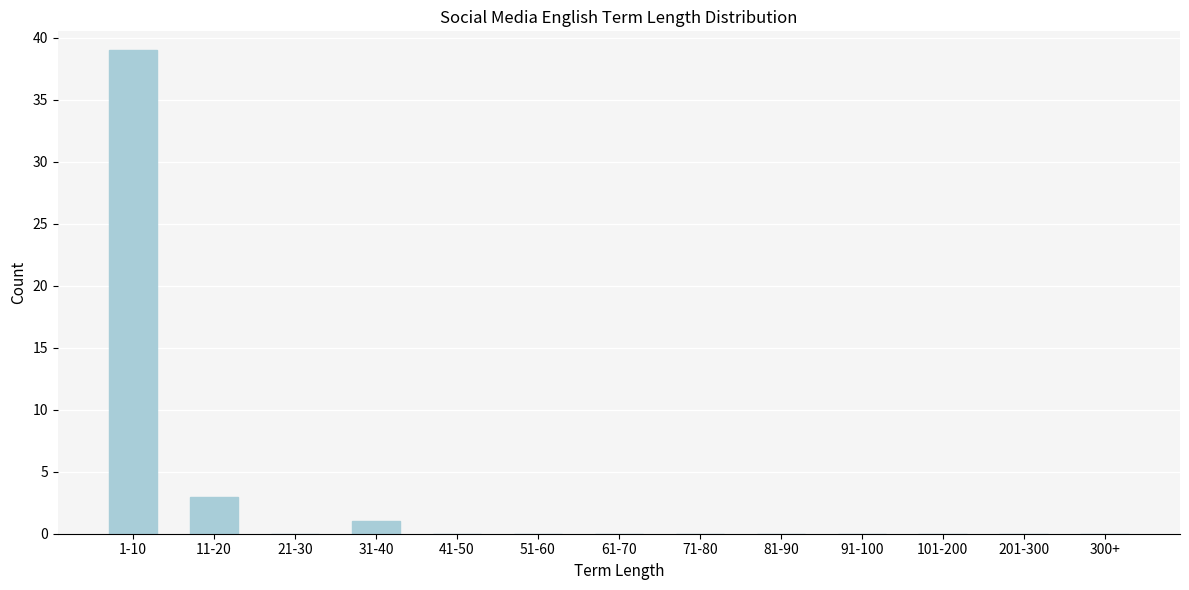

Reading left to right, list all the values displayed in this chart.

1-10=39	11-20=3	21-30=0	31-40=1	41-50=0	51-60=0	61-70=0	71-80=0	81-90=0	91-100=0	101-200=0	201-300=0	300+=0